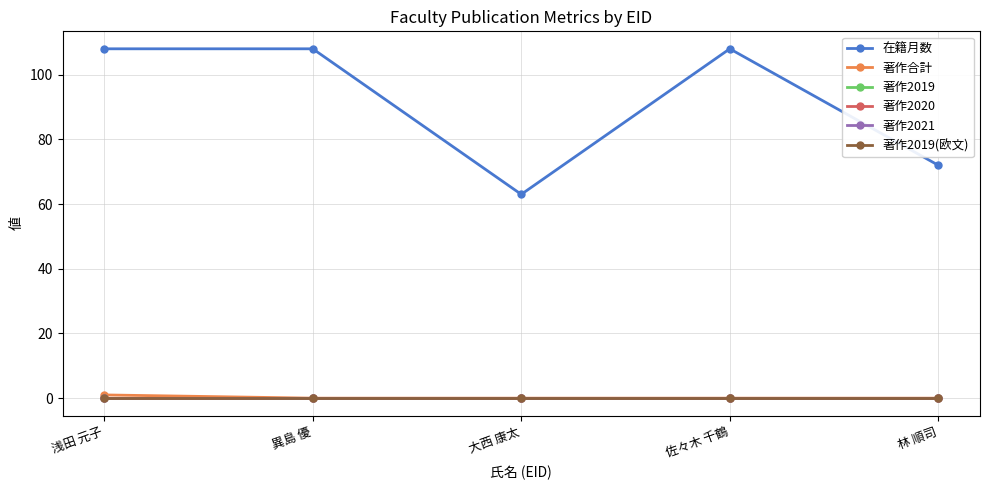

Does the chart have visible grid lines?

Yes